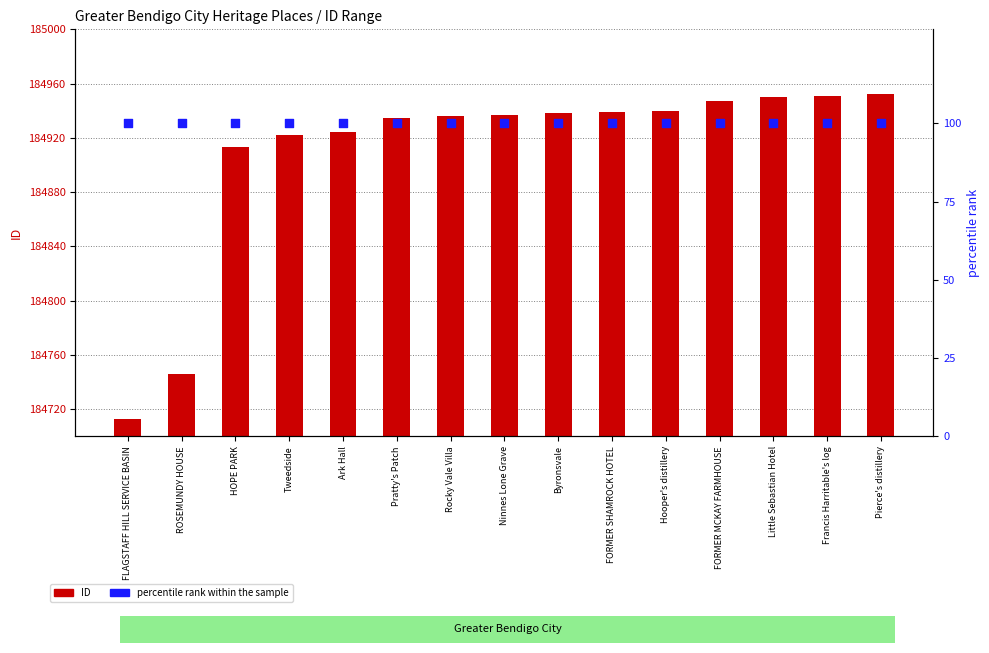

What are all the series names shown in the legend?

ID, percentile rank within the sample